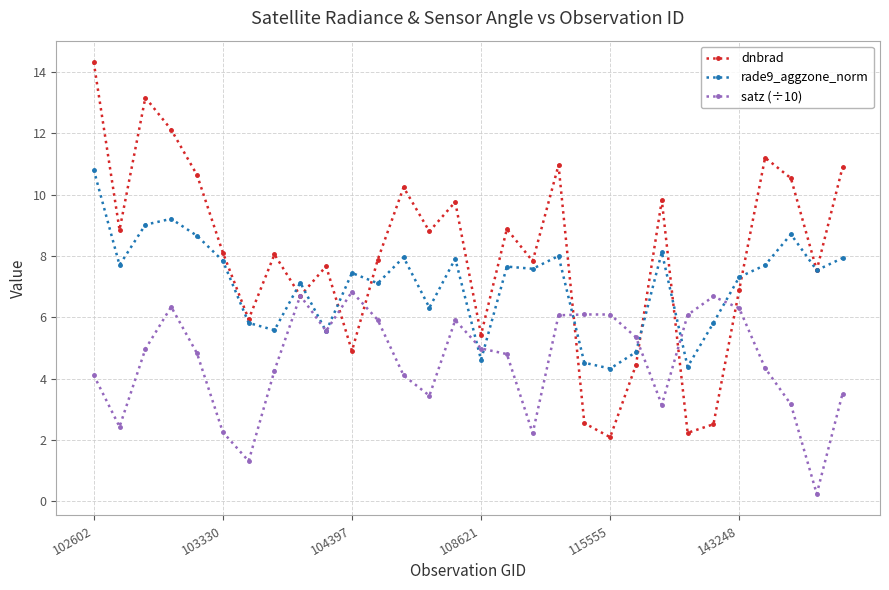

List the series in order of their overall mean, highest first.

dnbrad, rade9_aggzone_norm, satz (÷10)